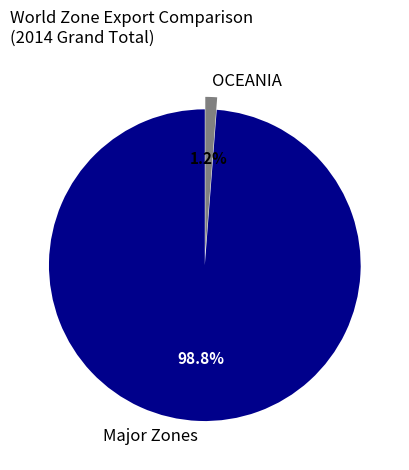

How many segments does this pie chart have?

2